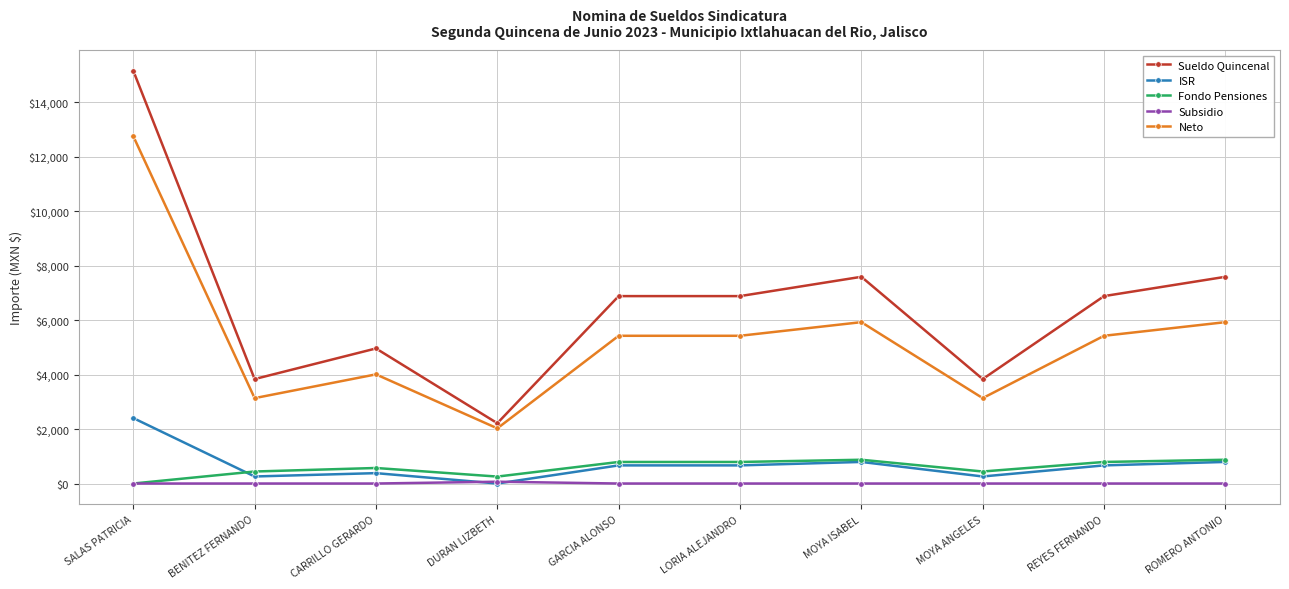

The value of Neto at MOYA ANGELES is 3135.3. True or false?

True